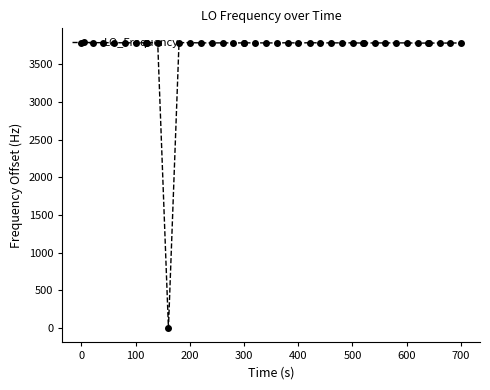

How many data points are above 3785?

28